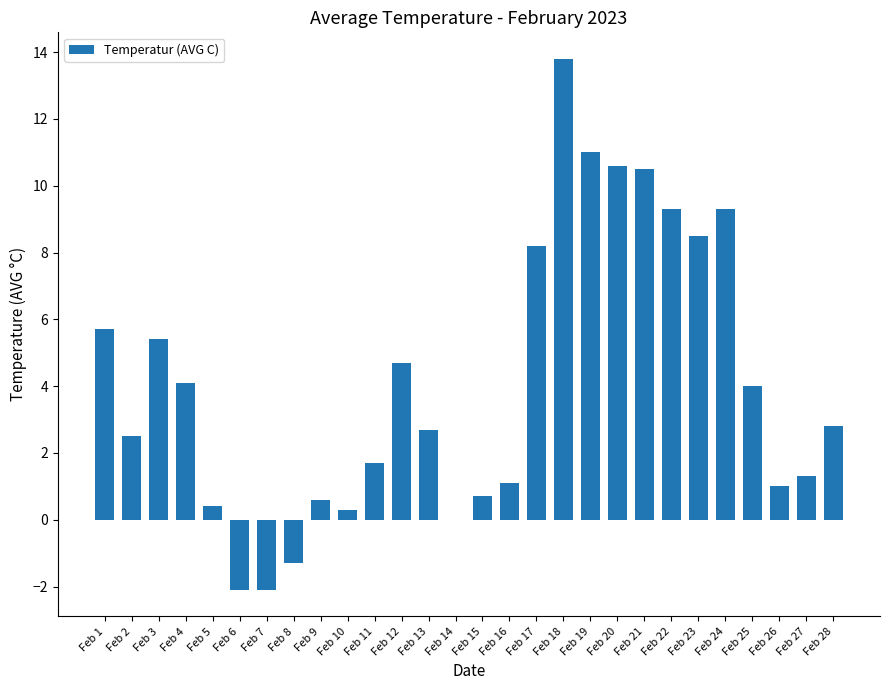

How many categories are shown in the chart?

28